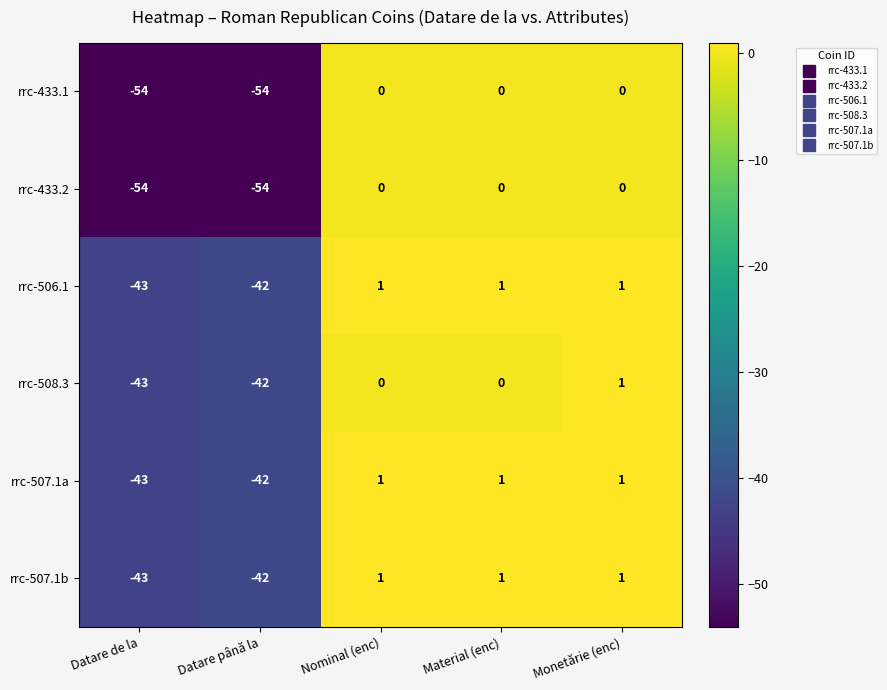

What is the average value of the rrc-507.1b series?

-16